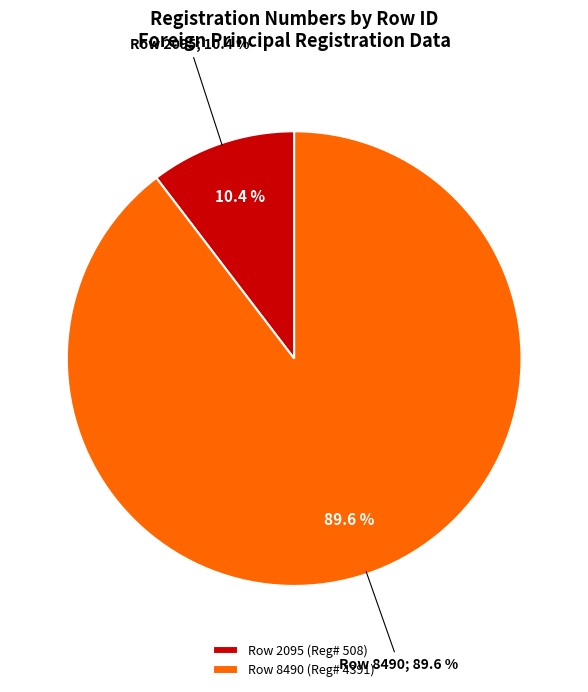

To the nearest percent, what is the difference between the largest and smallest slice percentages?

79%